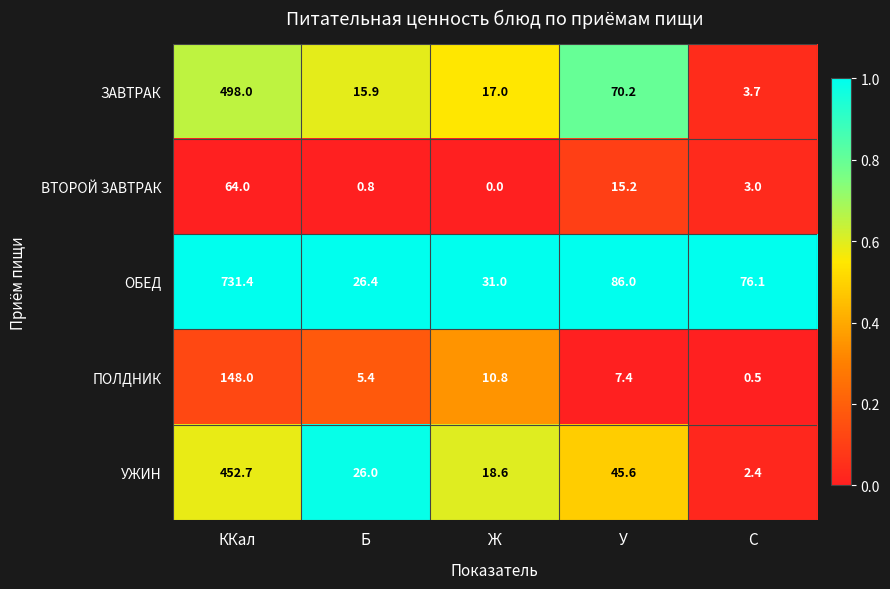

Is it true that ВТОРОЙ ЗАВТРАК equals 64.0 at ККал?

True